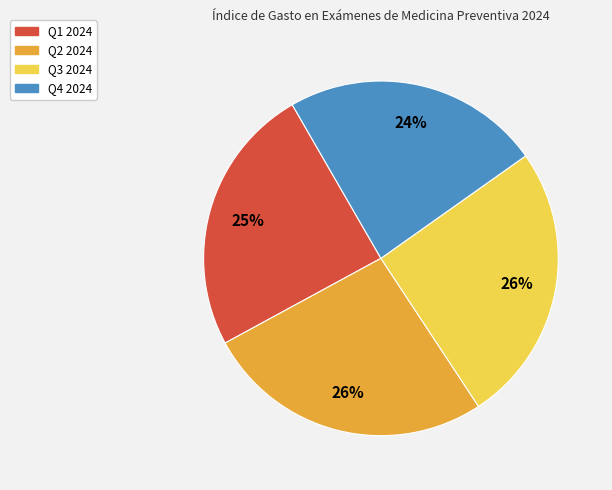

True or false: Q4 2024 accounts for 24% of the total.

True